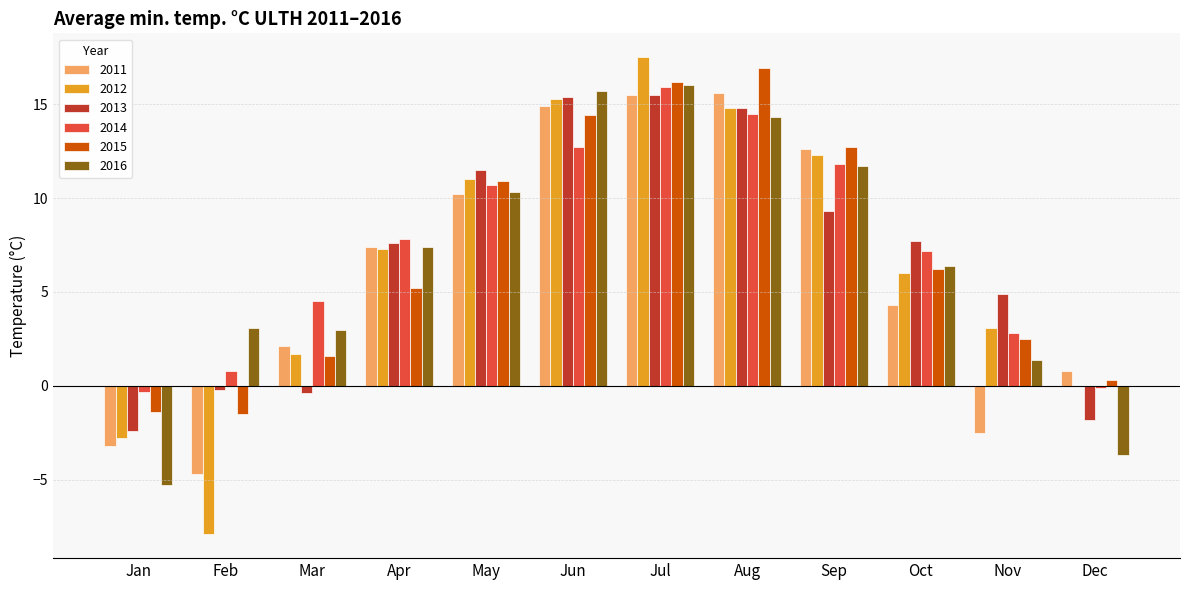

What is the average value of the 2013 series?

6.8